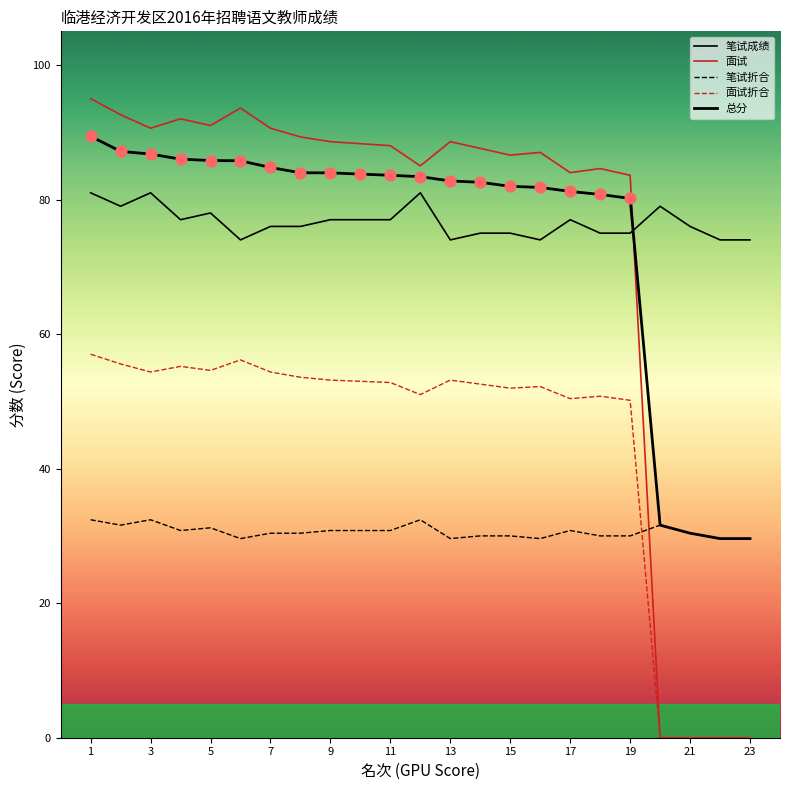

How many lines are shown in the chart?

5